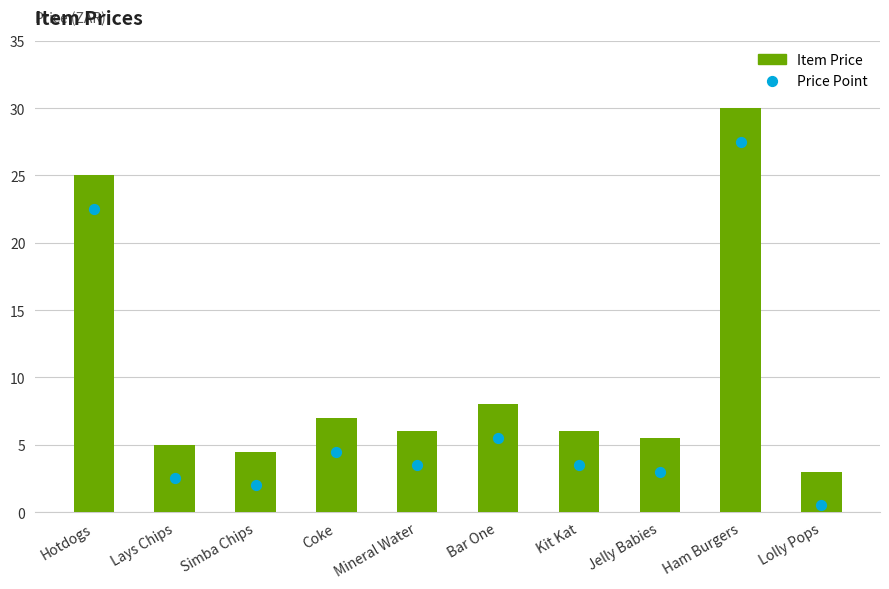

What is the change in value from Coke to Lolly Pops?

-4.0